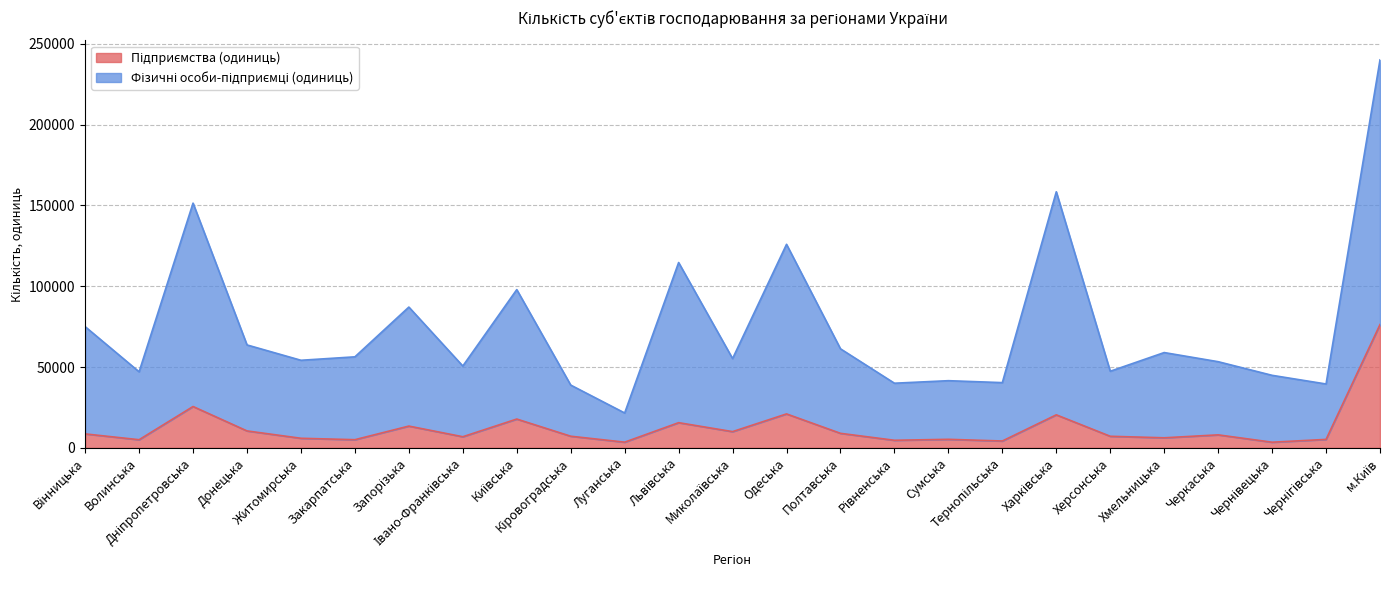

True or false: Фізичні особи-підприємці (одиниць) has more than 0 interior local peaks.

True